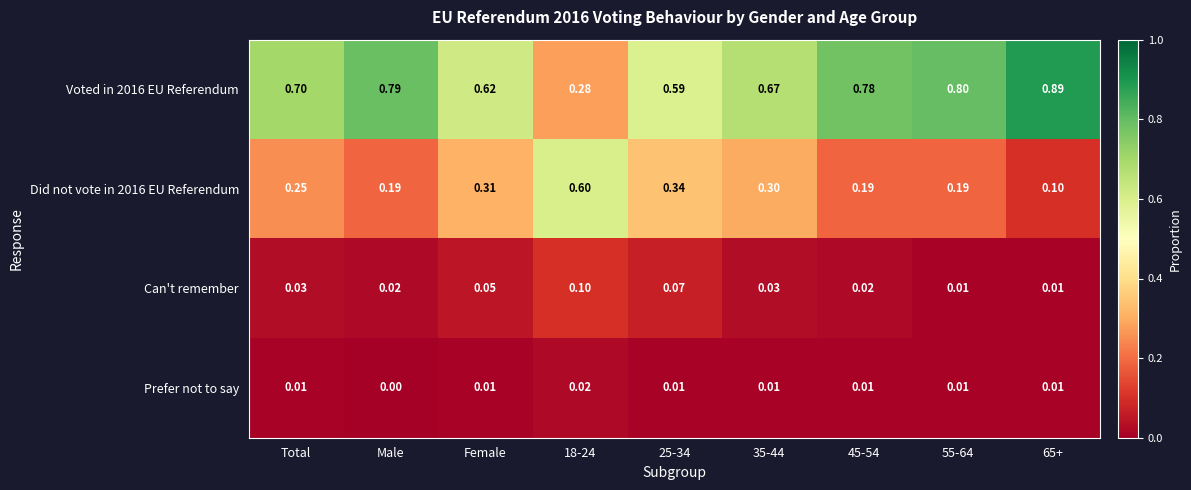

Is the value of Can't remember at Male greater than the value of Voted in 2016 EU Referendum at 35-44?

No